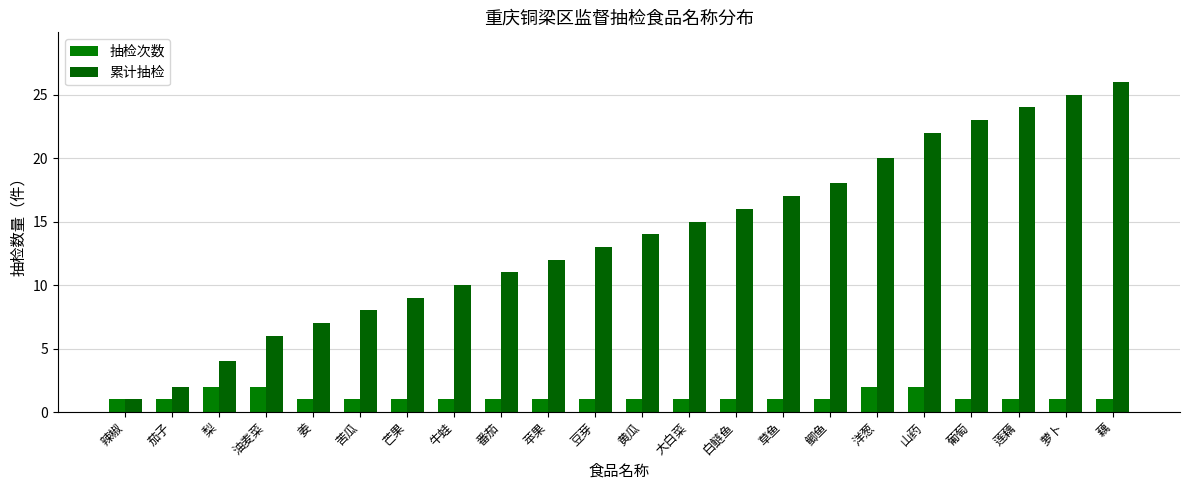

What is the highest value of the 抽检次数 series?

2